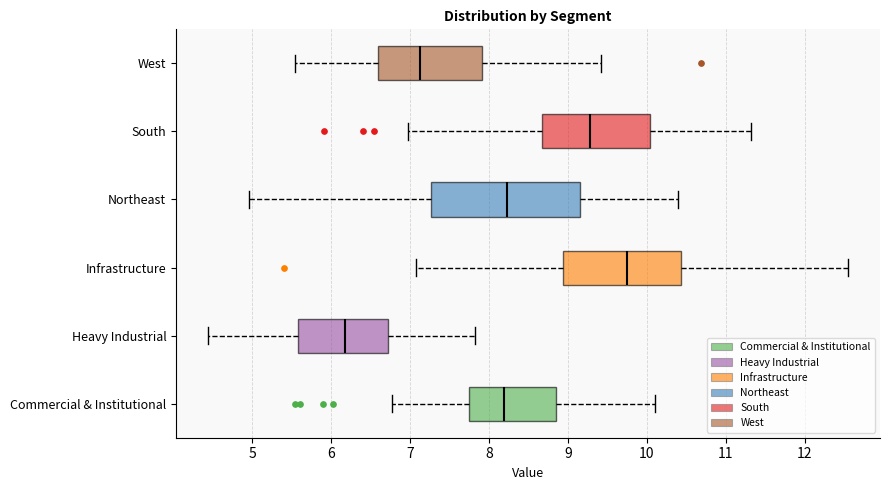

Which box has the furthest to the right median line?

Infrastructure